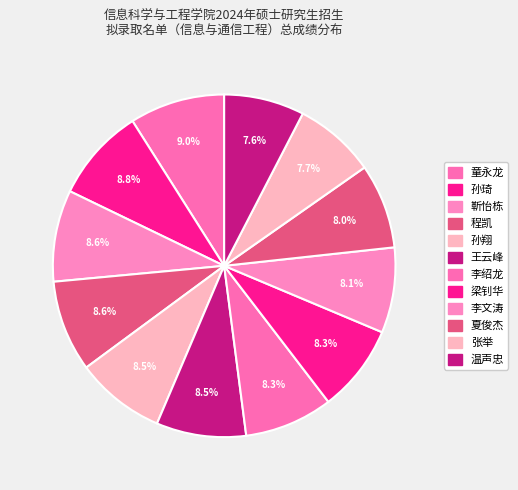

What percentage is NOT represented by 温声忠?

92.4%